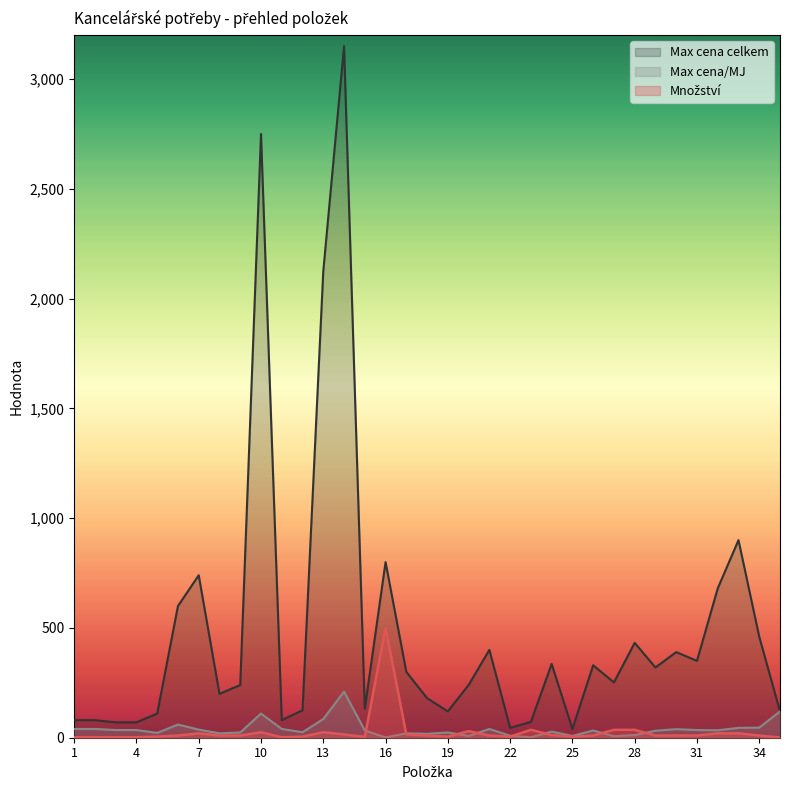

Reading left to right, list all the values displayed in this chart.

Množství: 2.0	2.0	2.0	2.0	5.0	10.0	20.0	10.0	10.0	25.0	2.0	5.0	25.0	15.0	4.0	500.0	15.0	10.0	5.0	30.0	10.0	5.0	36.0	12.0	5.0	10.0	36.0	36.0	10.0	10.0	10.0	20.0	20.0	10.0	1.0
Max cena/MJ: 40.0	40.0	35.0	35.0	22.0	60.0	37.0	20.0	24.0	110.0	40.0	25.0	85.0	210.0	33.0	1.6	20.0	18.0	24.0	8.0	40.0	9.0	2.0	28.0	8.0	33.0	7.0	12.0	32.0	39.0	35.0	34.0	45.0	46.0	120.0
Max cena celkem: 80.0	80.0	70.0	70.0	110.0	600.0	740.0	200.0	240.0	2750.0	80.0	125.0	2125.0	3150.0	132.0	800.0	300.0	180.0	120.0	240.0	400.0	45.0	72.0	336.0	40.0	330.0	252.0	432.0	320.0	390.0	350.0	680.0	900.0	460.0	120.0